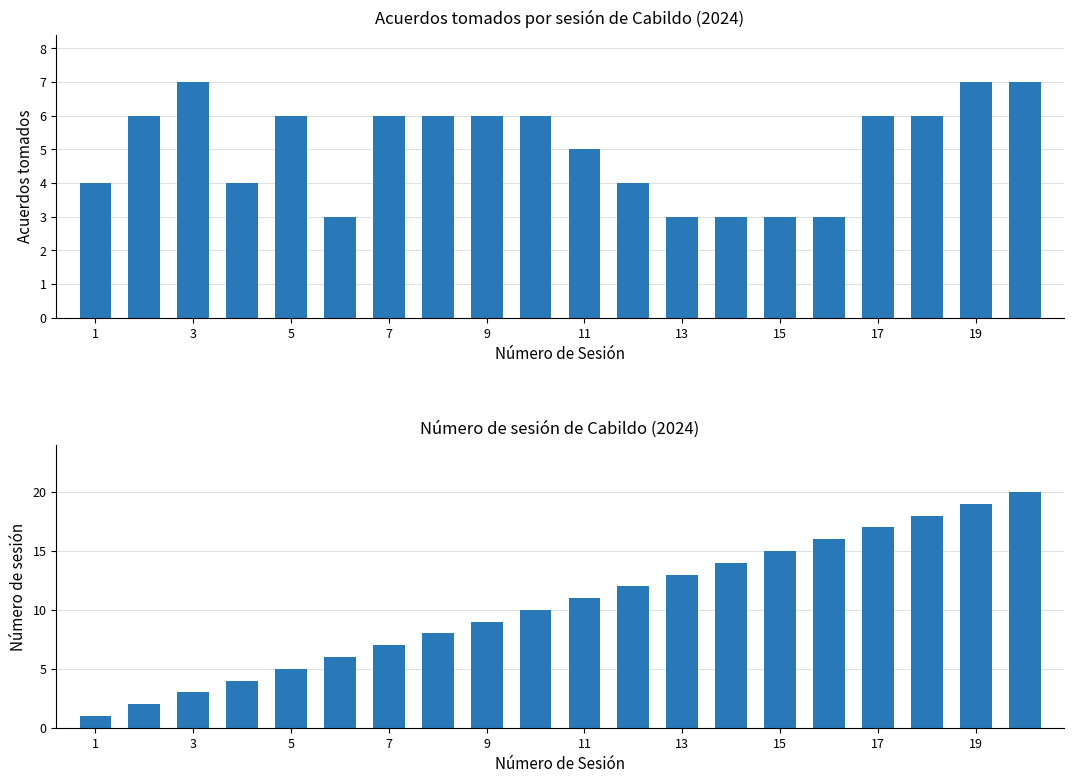

Does the chart contain stacked bars?

No